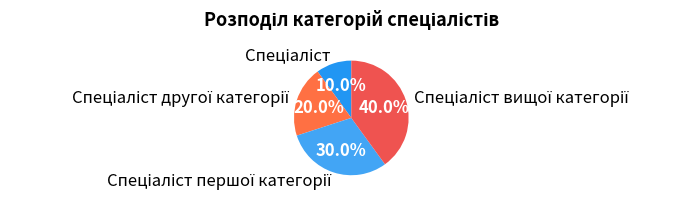

Is there any slice that represents more than half of the pie?

No